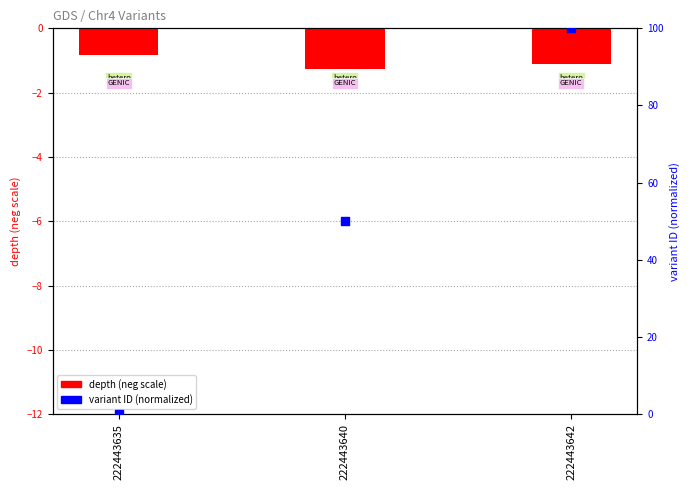

Which has a higher value, 222443640 or 222443642?

222443642